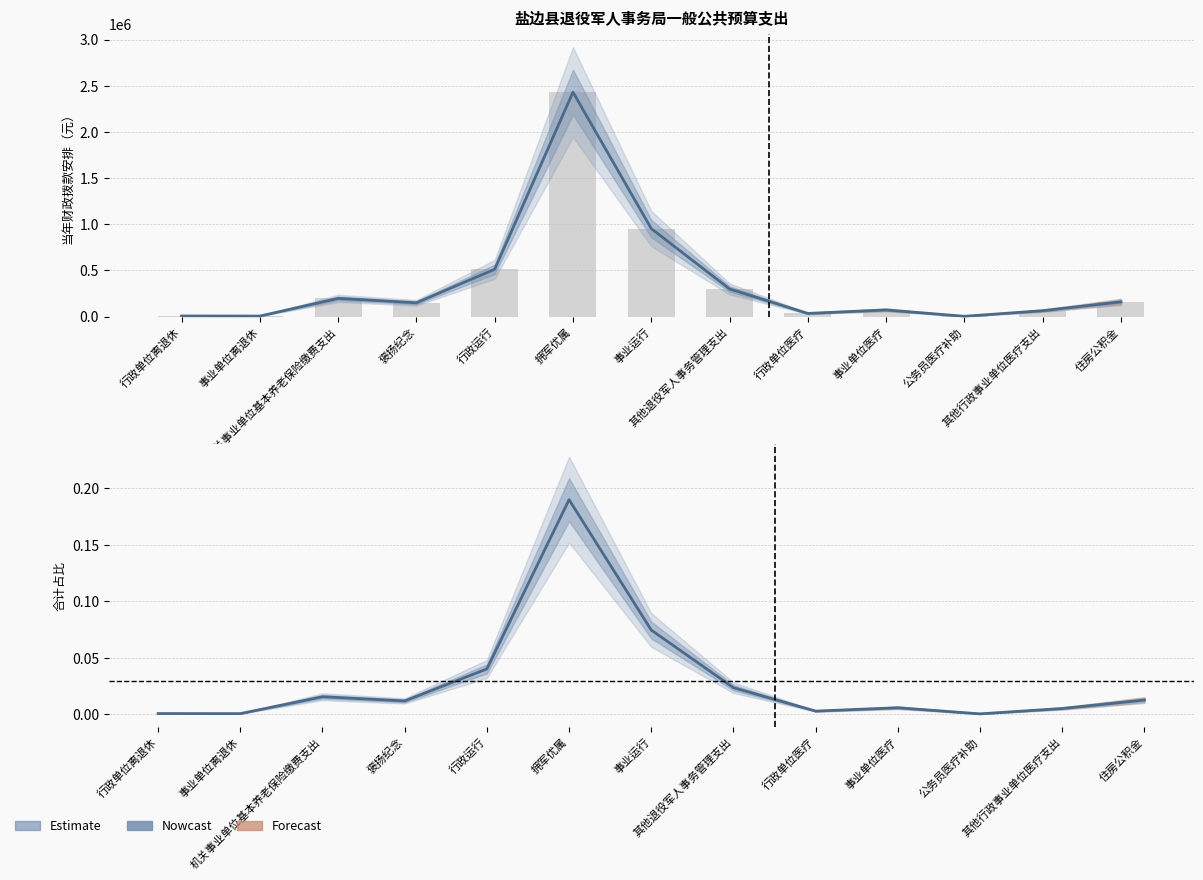

How many data points does each series have?

13